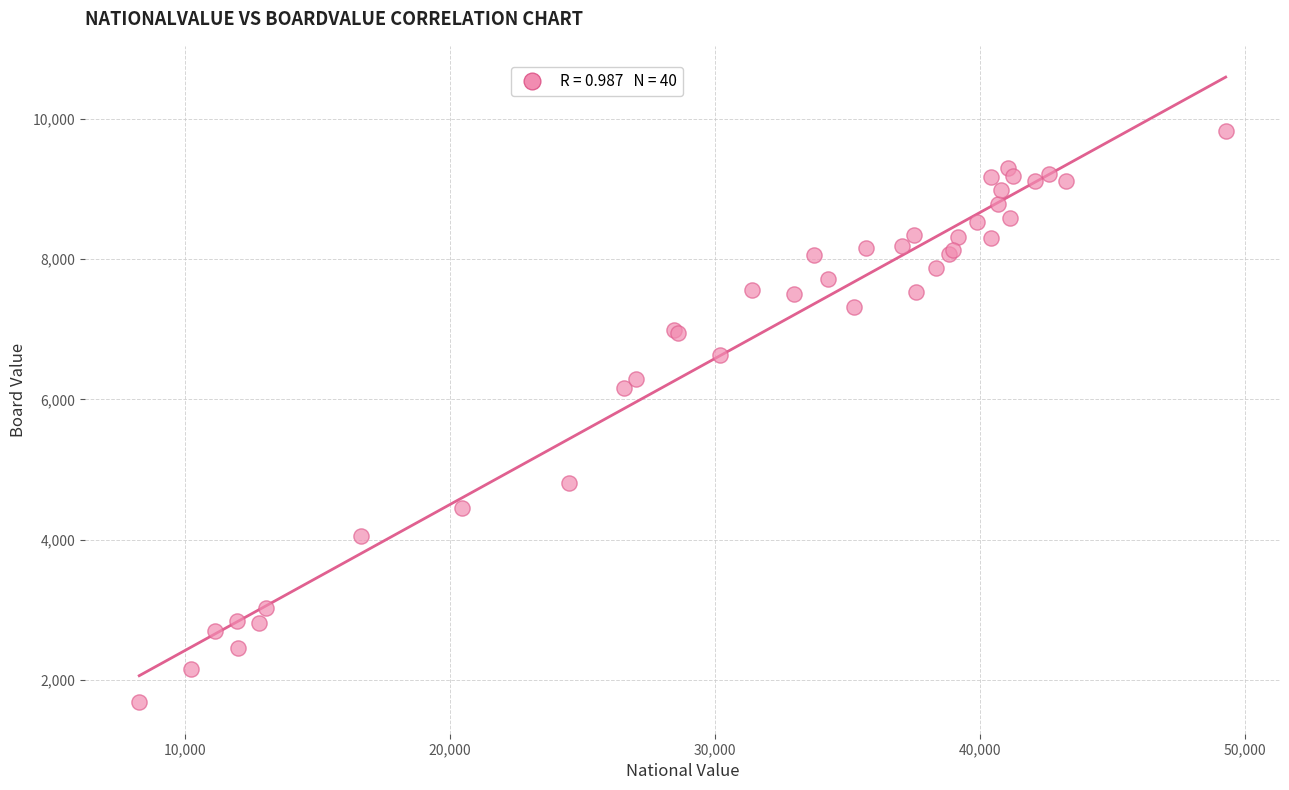

What Y value in the scatter plot is closest to 5748?

6167